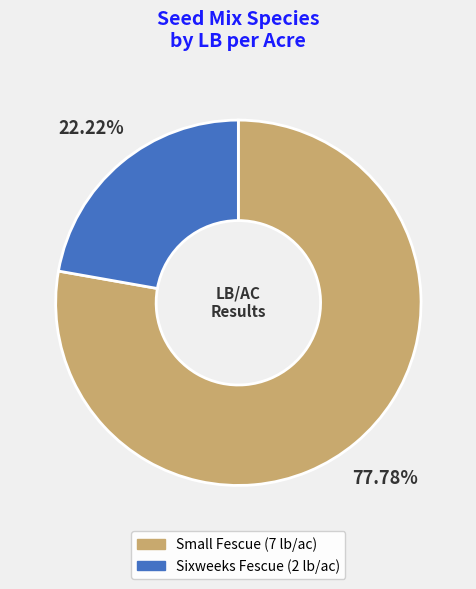

What is the largest slice in the pie chart?

Small Fescue